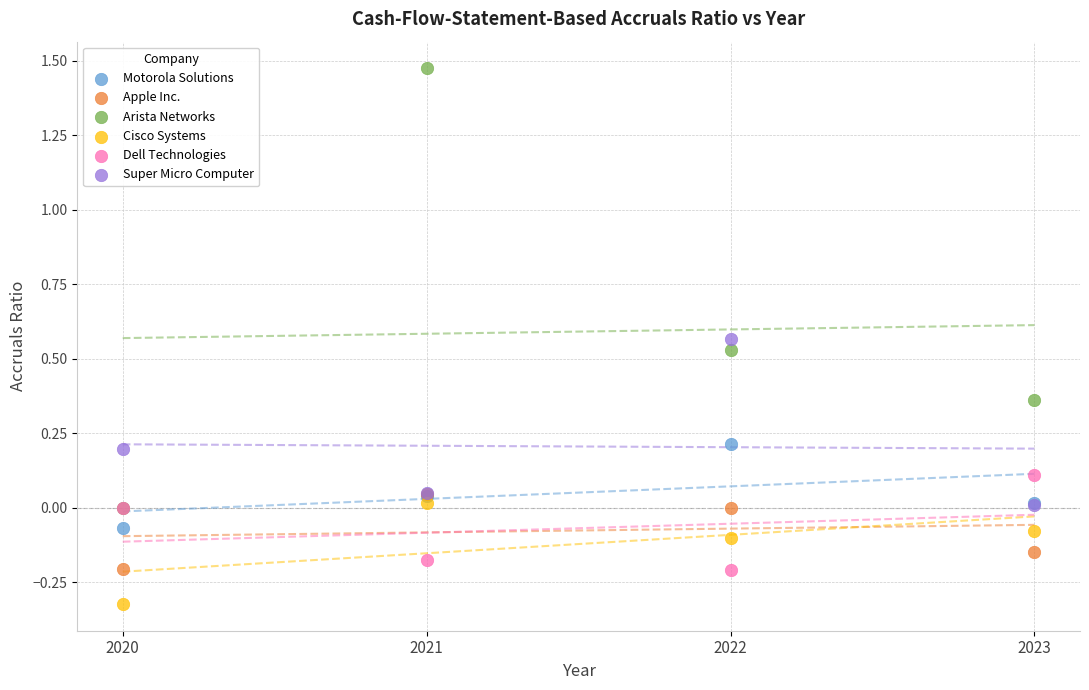

Which series has the largest Y range (max minus min)?

Arista Networks